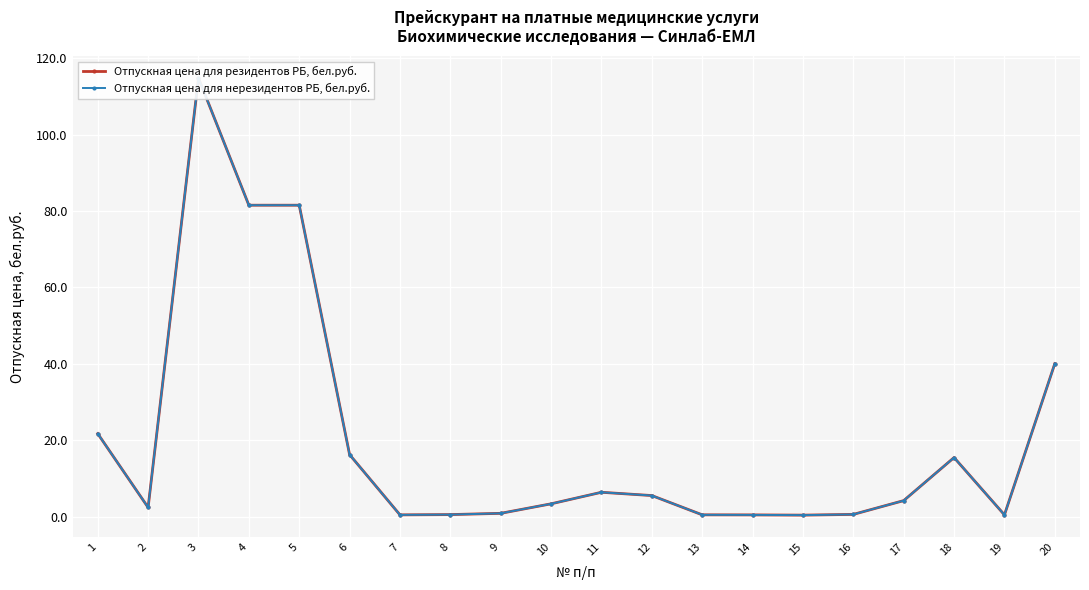

Reading left to right, transcribe all the data shown in this chart.

Отпускная цена для резидентов РБ, бел.руб.: 1=21.8	2=2.4	3=114.8	4=81.5	5=81.5	6=16.2	7=0.5	8=0.6	9=0.9	10=3.4	11=6.4	12=5.5	13=0.5	14=0.5	15=0.4	16=0.6	17=4.2	18=15.5	19=0.5	20=40.1
Отпускная цена для нерезидентов РБ, бел.руб.: 1=21.8	2=2.4	3=114.8	4=81.5	5=81.5	6=16.2	7=0.5	8=0.6	9=0.9	10=3.4	11=6.4	12=5.5	13=0.5	14=0.5	15=0.4	16=0.6	17=4.2	18=15.5	19=0.5	20=40.1